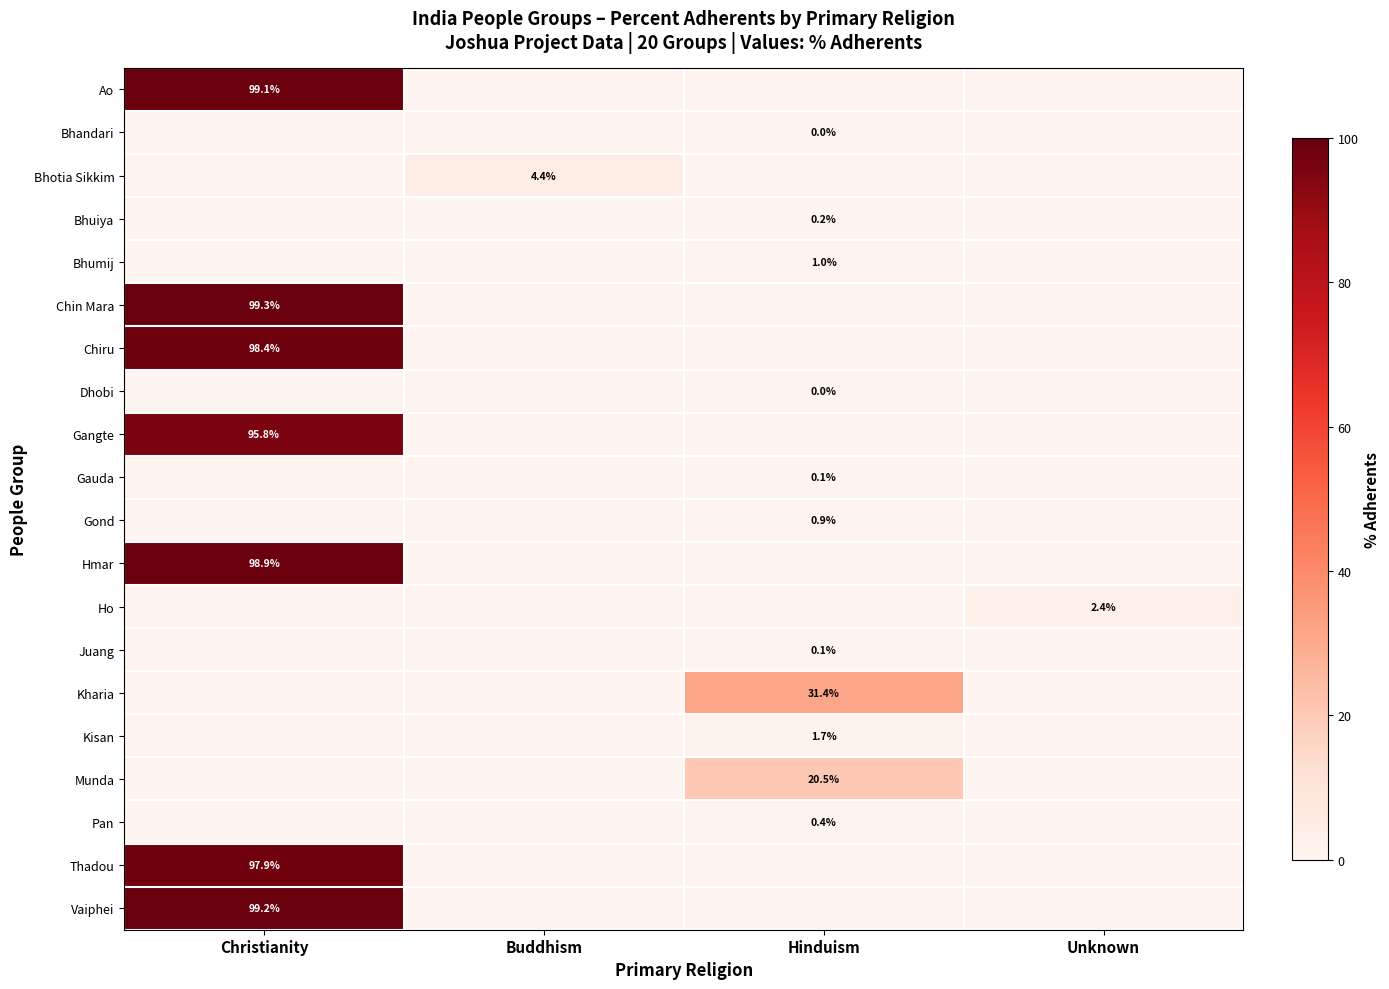

The value of Bhumij at Hinduism is 1.0. True or false?

True